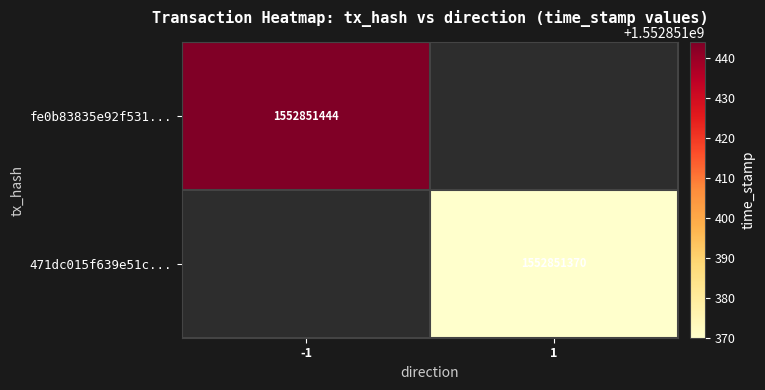

The value of fe0b83835e92f5311cdad9ad57937e3feee818c at time_stamp is 2029257452. True or false?

False